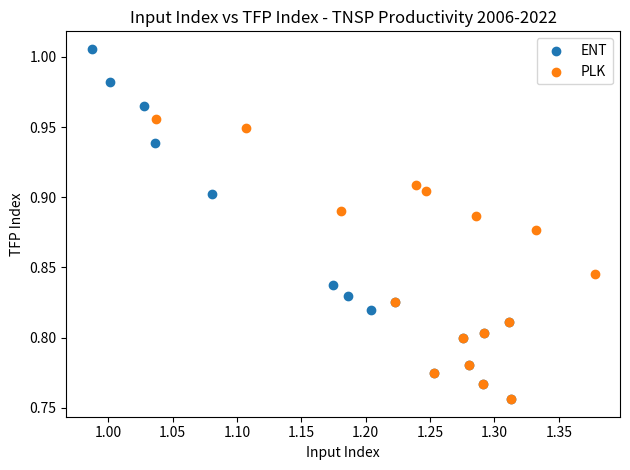

Which series reaches the maximum Y coordinate?

ENT